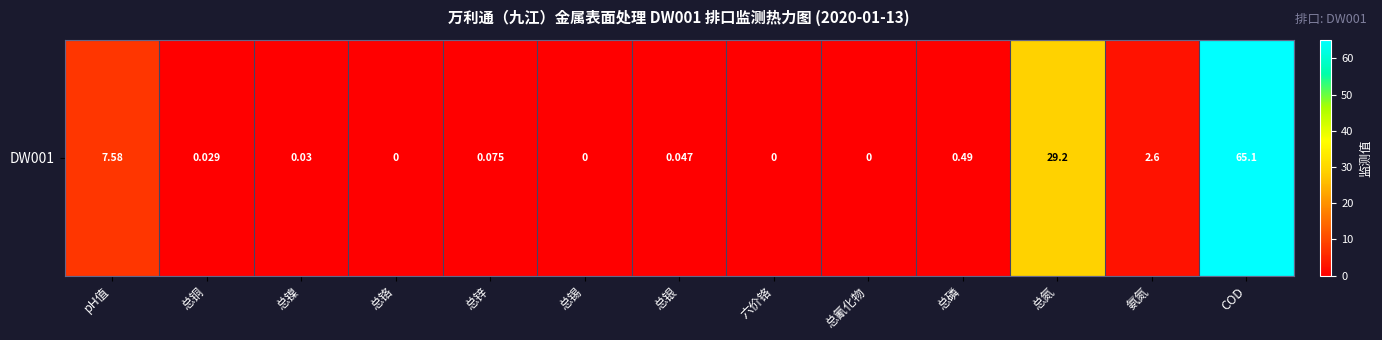

The value at 总铜 is 0.0. True or false?

True